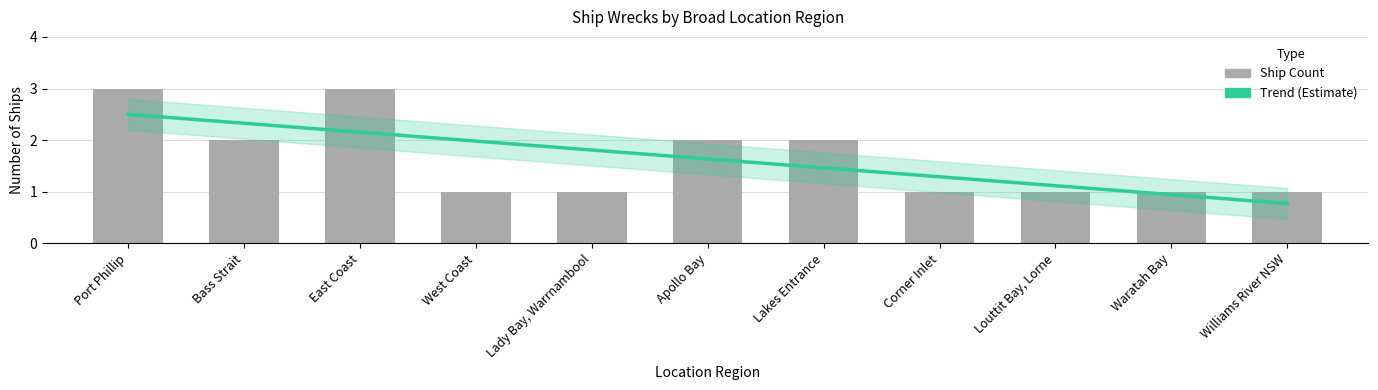

Reading right to left, what are all the values shown in this chart?

1	1	1	1	2	2	1	1	3	2	3